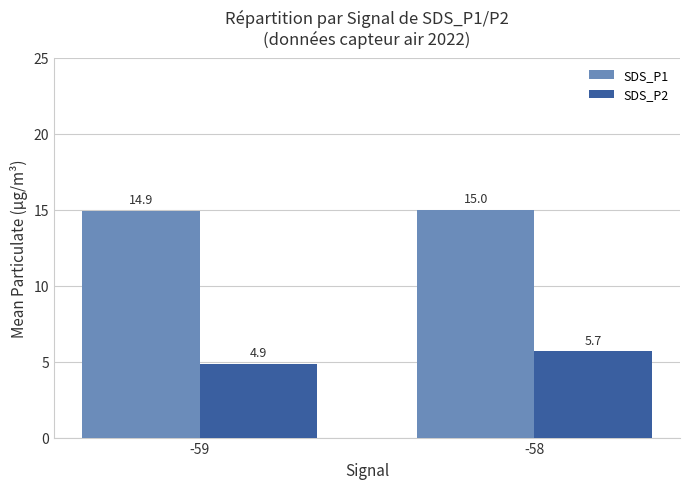

Where is SDS_P1 nearest to the value 14?

-59